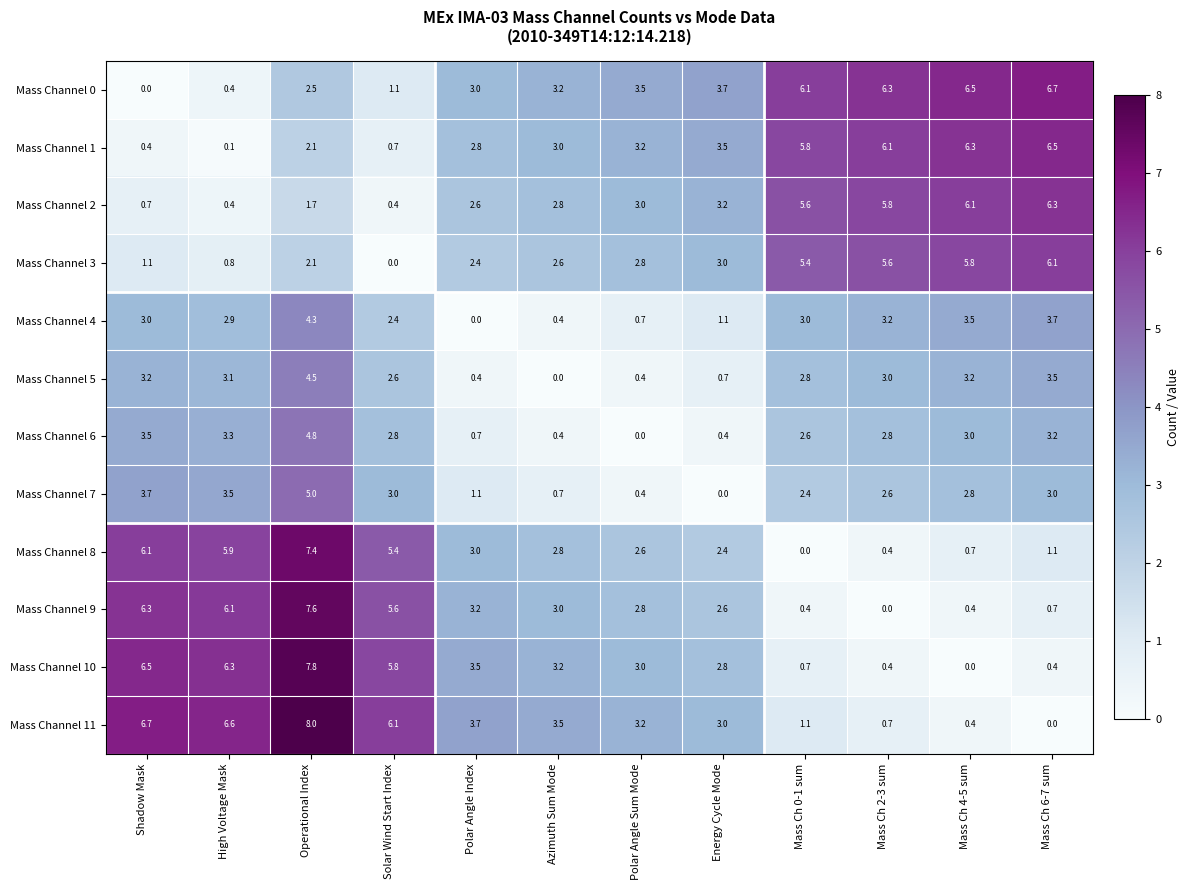

The value of Mass Channel 0 at Energy Cycle Mode is 3.7. True or false?

True